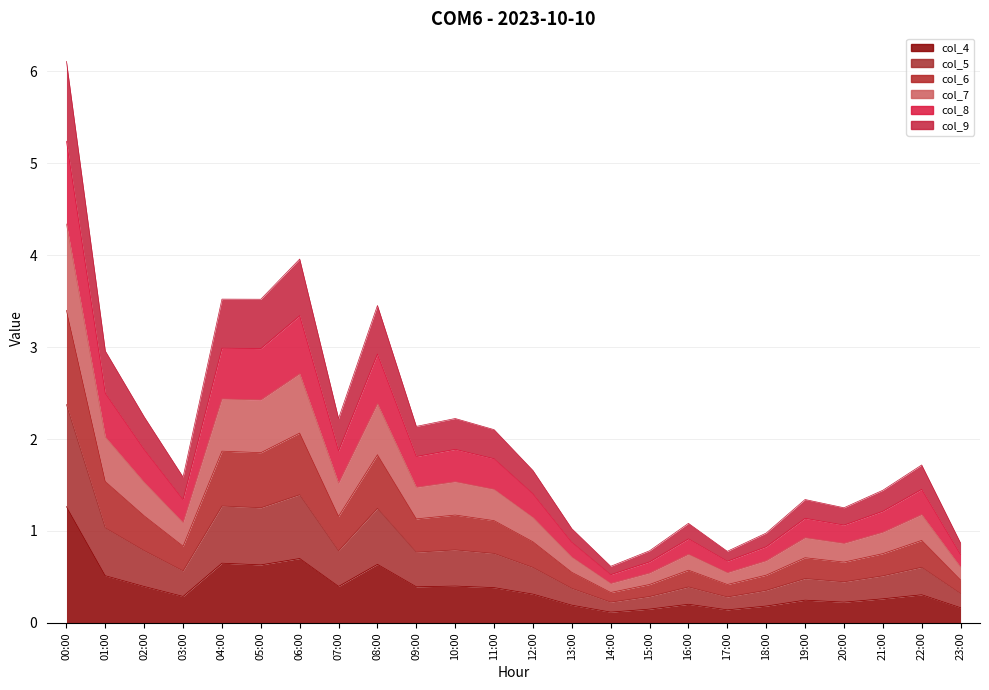

Rank the series at 01:00 from highest to lowest value.

col_6, col_7, col_5, col_8, col_9, col_4